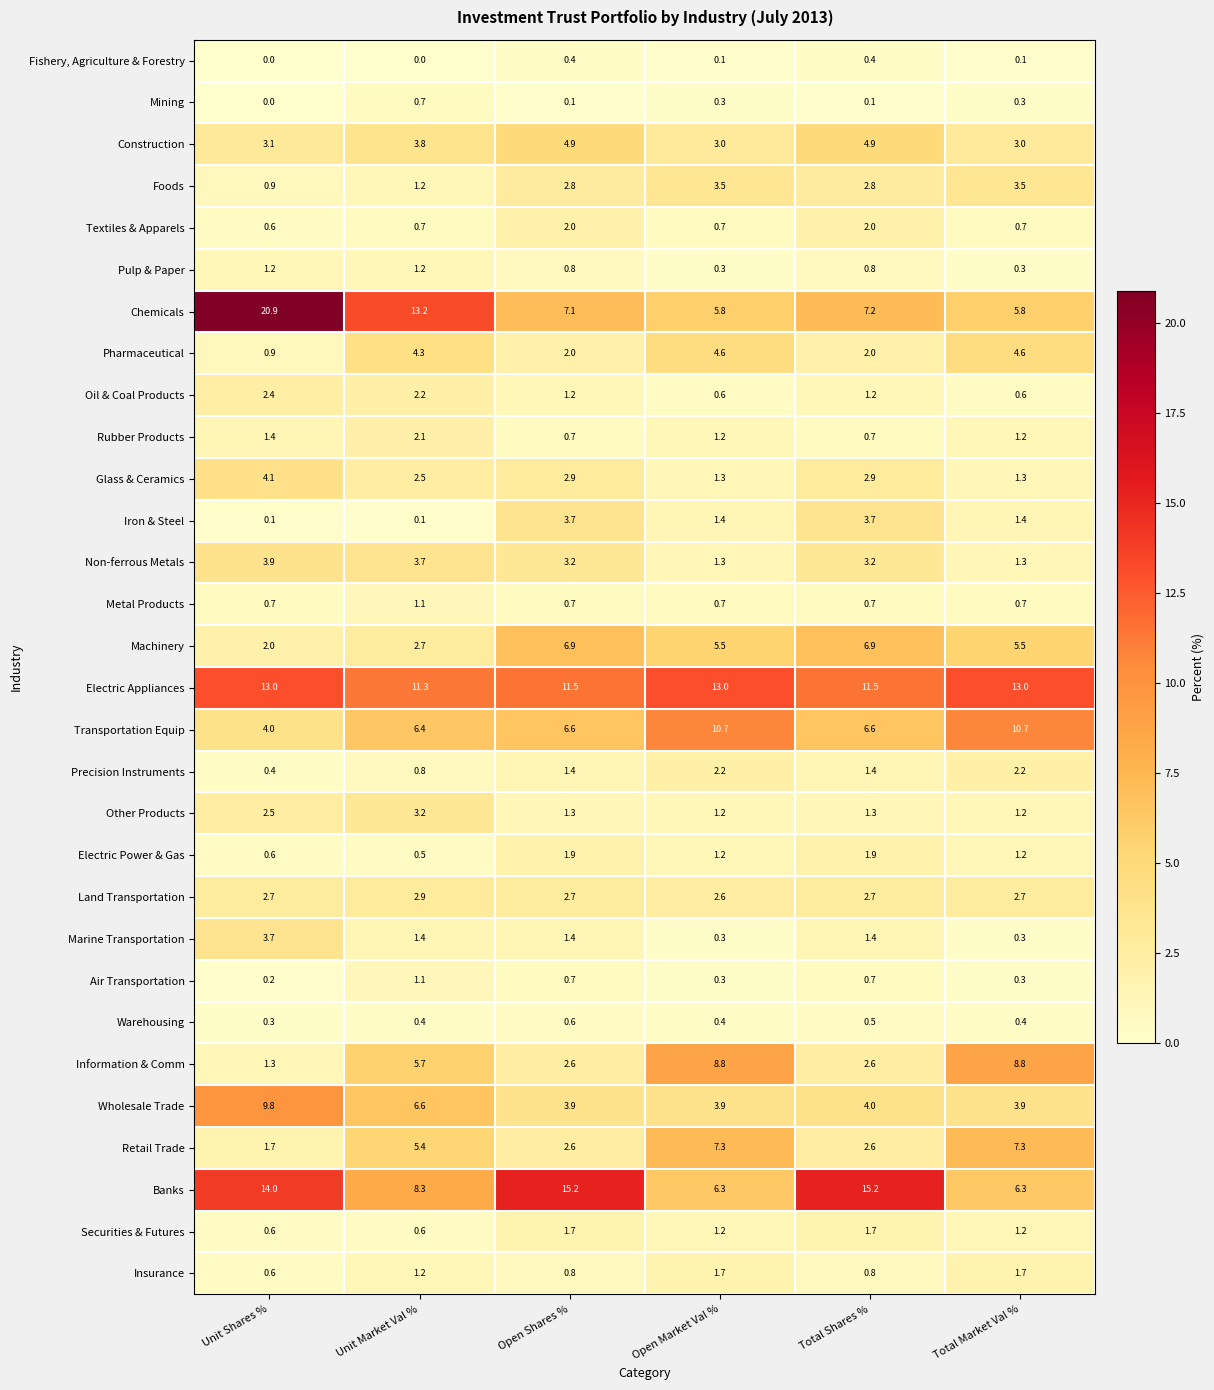

True or false: Banks has a value of 6.3 at Open Market Val %.

True